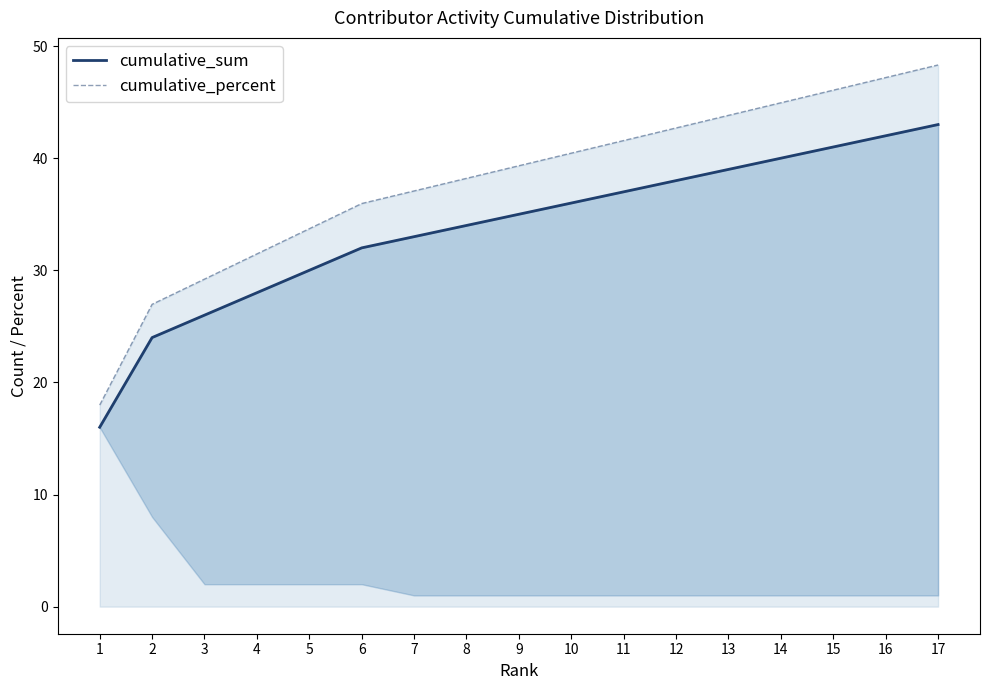

Does the chart display data point markers on the line(s)?

No